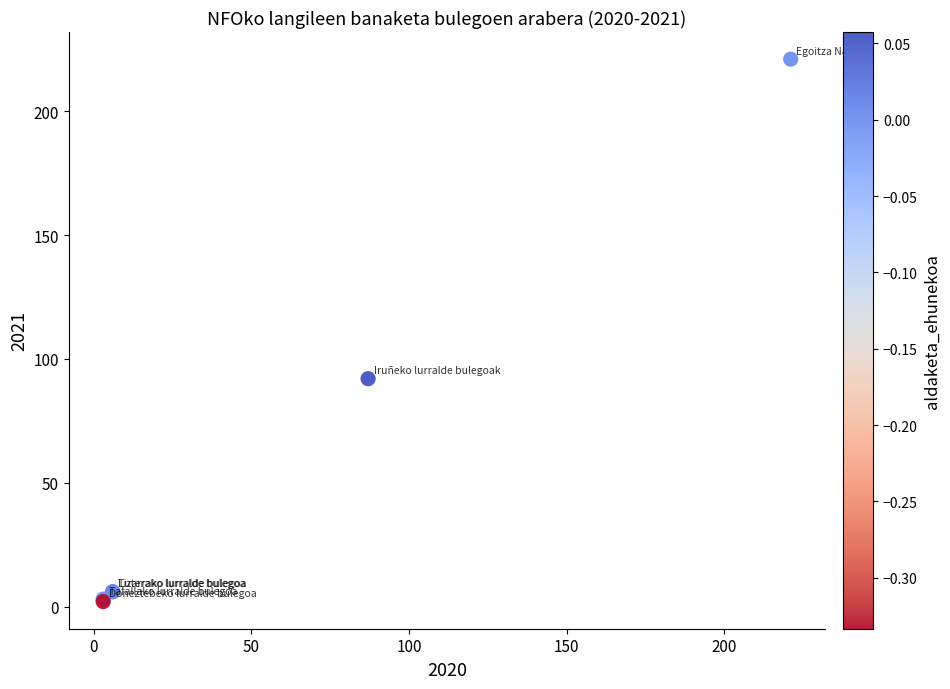

What Y value in the scatter plot is closest to 111?

92